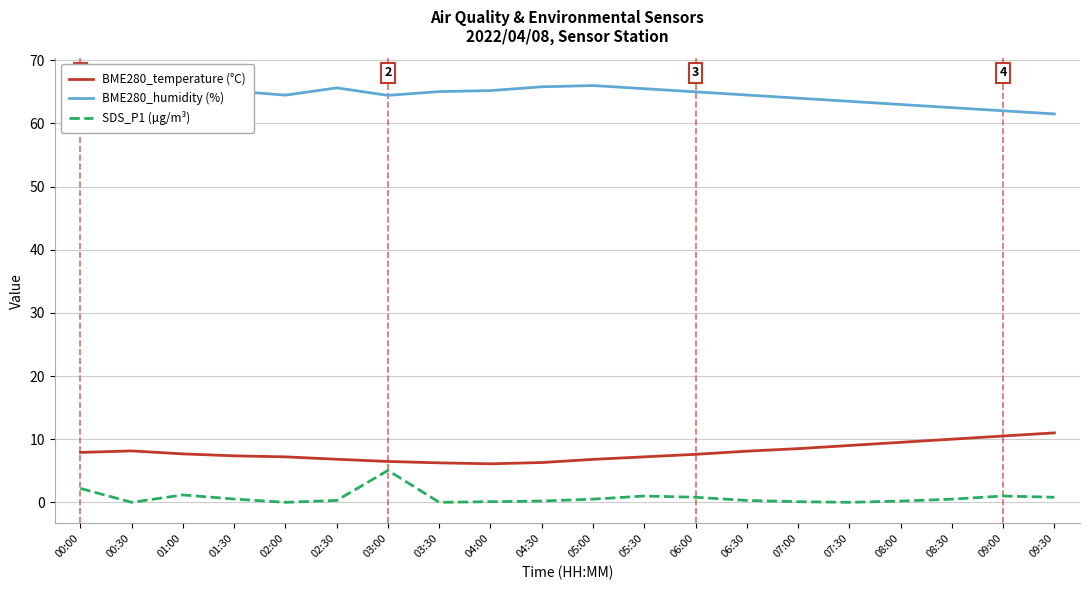

What is the approximate value of BME280_humidity (%) at 09:30?

61.5